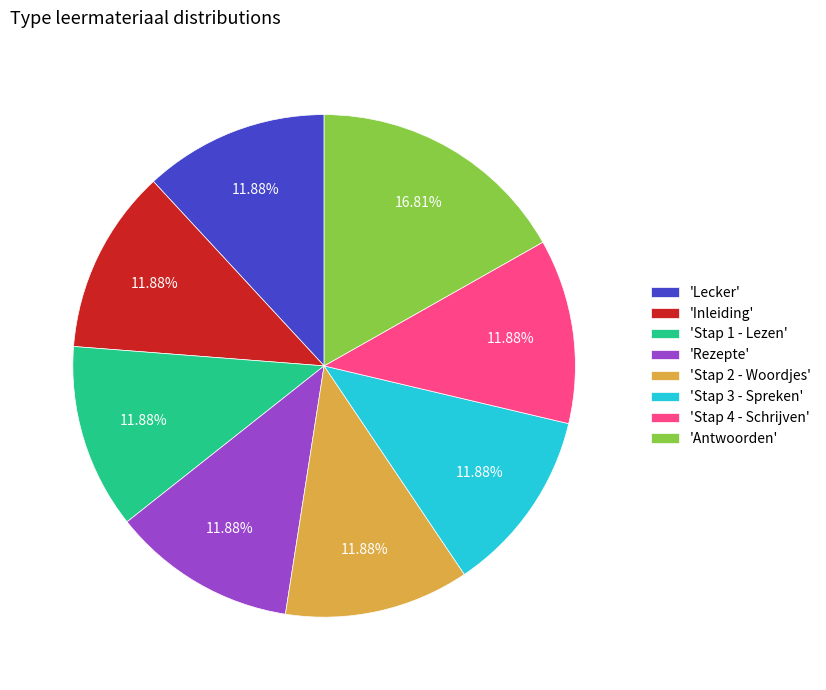

Do 'Stap 4 - Schrijven' and 'Inleiding' together represent more than half of the pie?

No